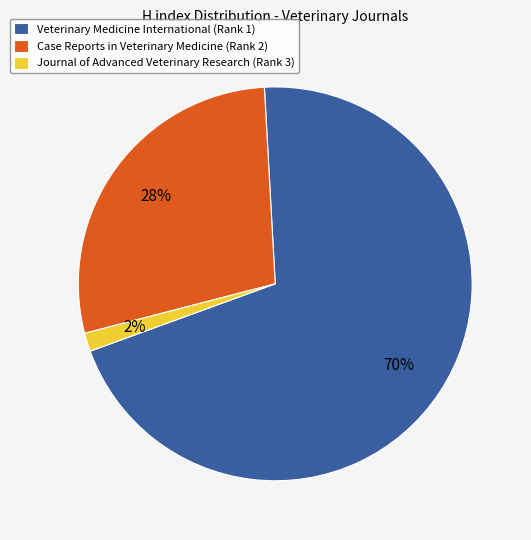

Which category accounts for the majority?

Veterinary Medicine International (Rank 1)